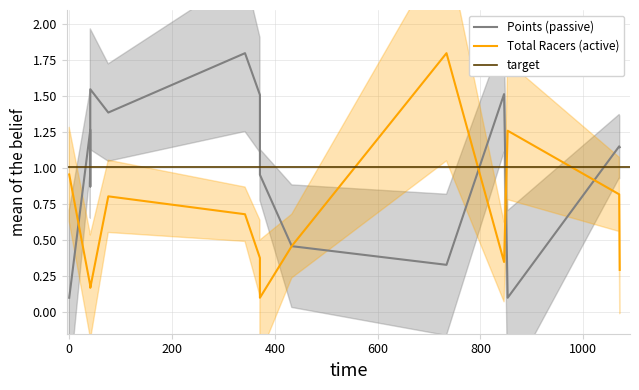

At how many categories does at least one series exceed 1?

10